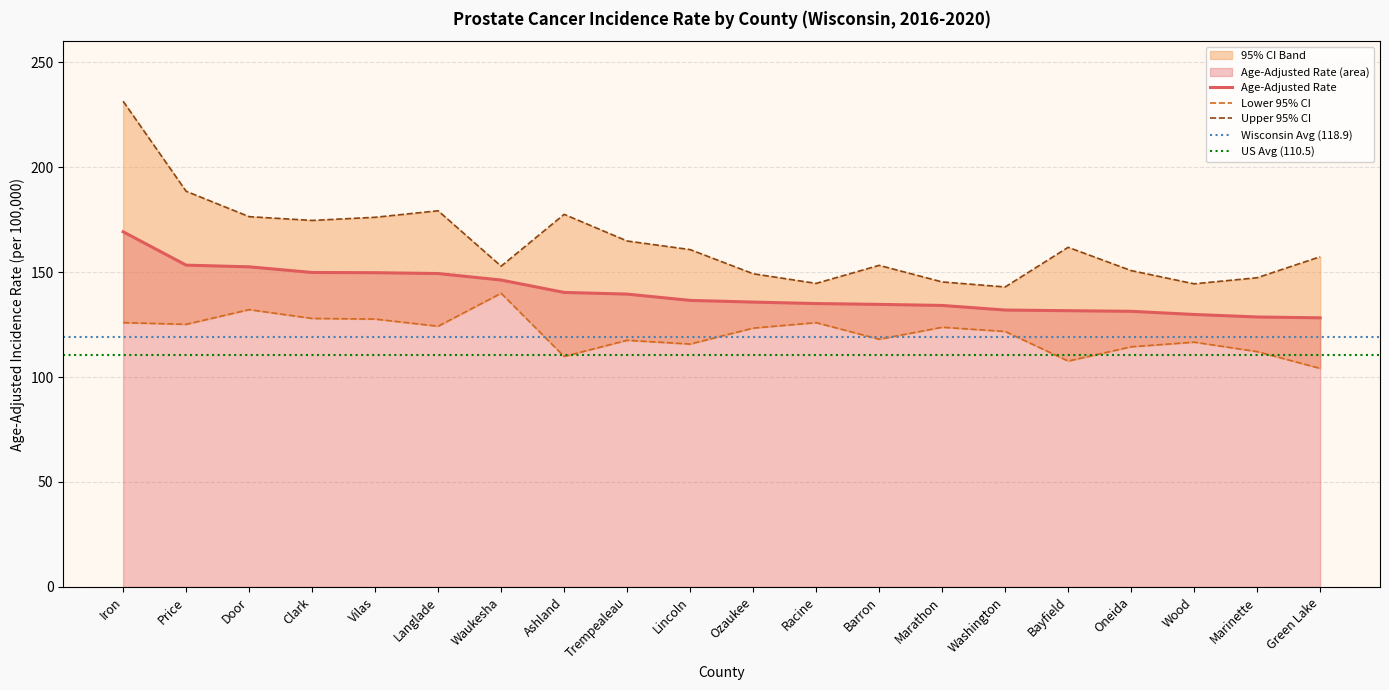

What is the total value across all series at Green Lake?

389.6